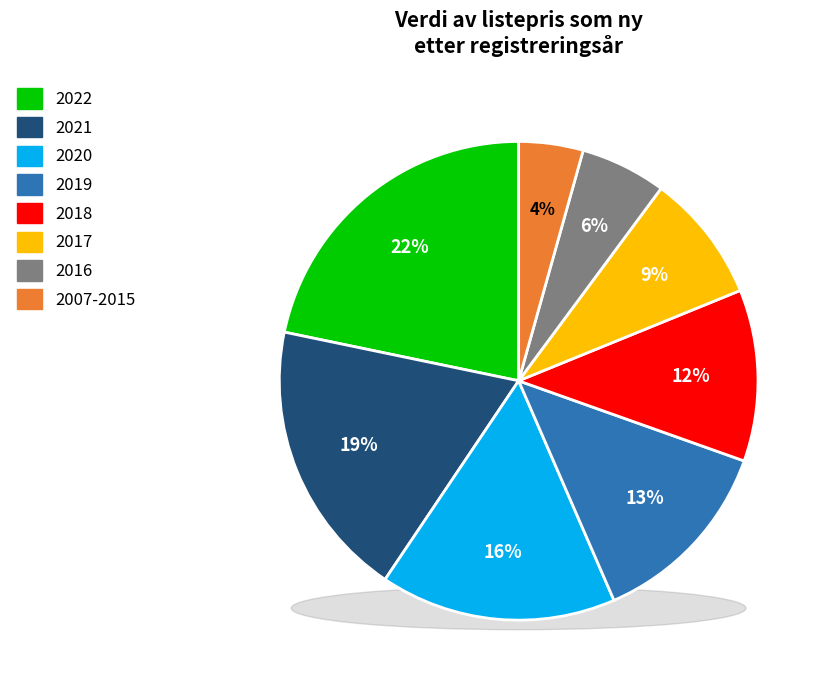

To the nearest percent, what is the average slice percentage?

12%